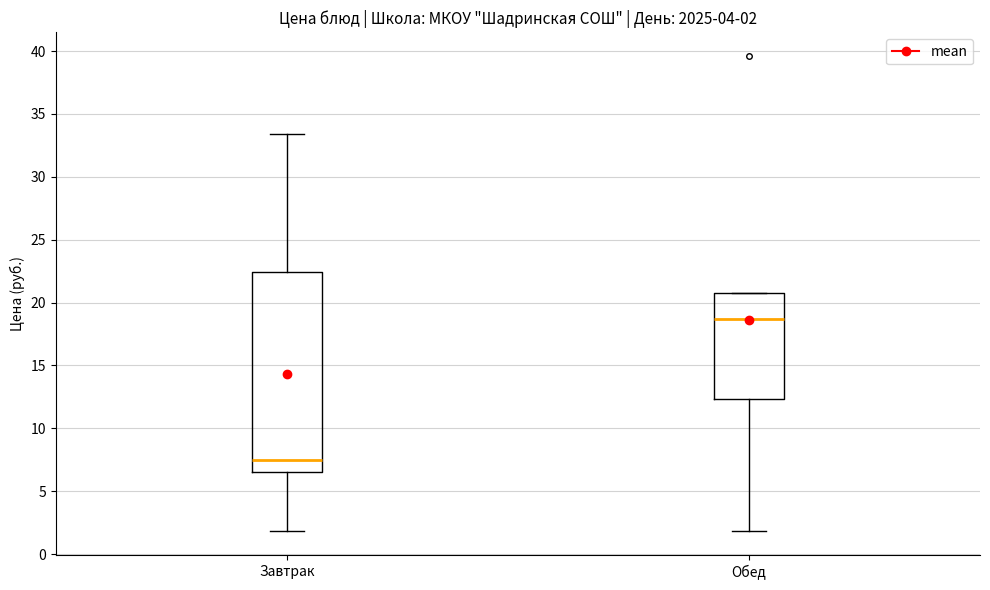

Which box has the highest median line?

Обед